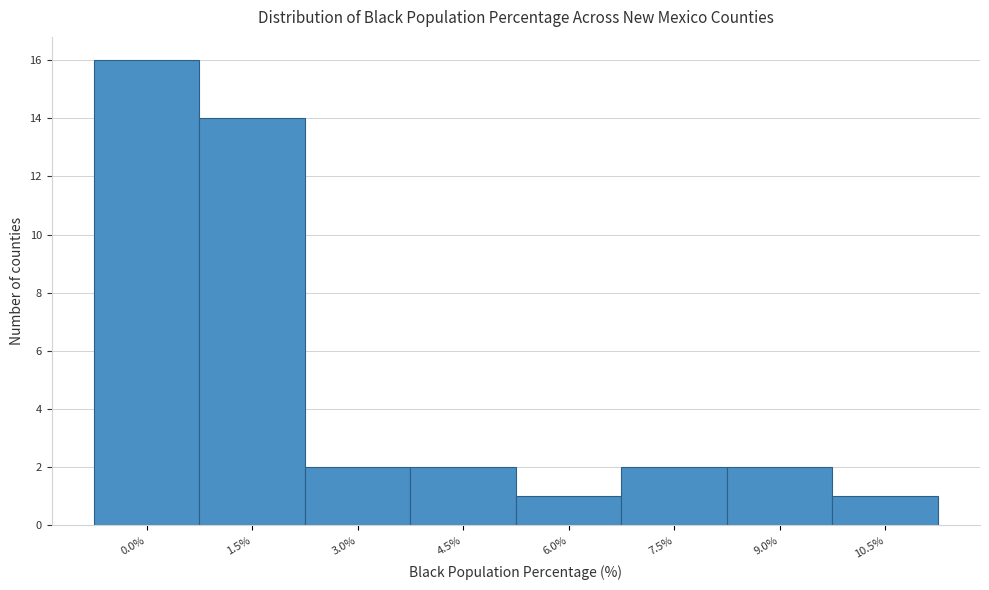

Reading left to right, list all the values displayed in this chart.

0.0%=16	1.5%=14	3.0%=2	4.5%=2	6.0%=1	7.5%=2	9.0%=2	10.5%=1